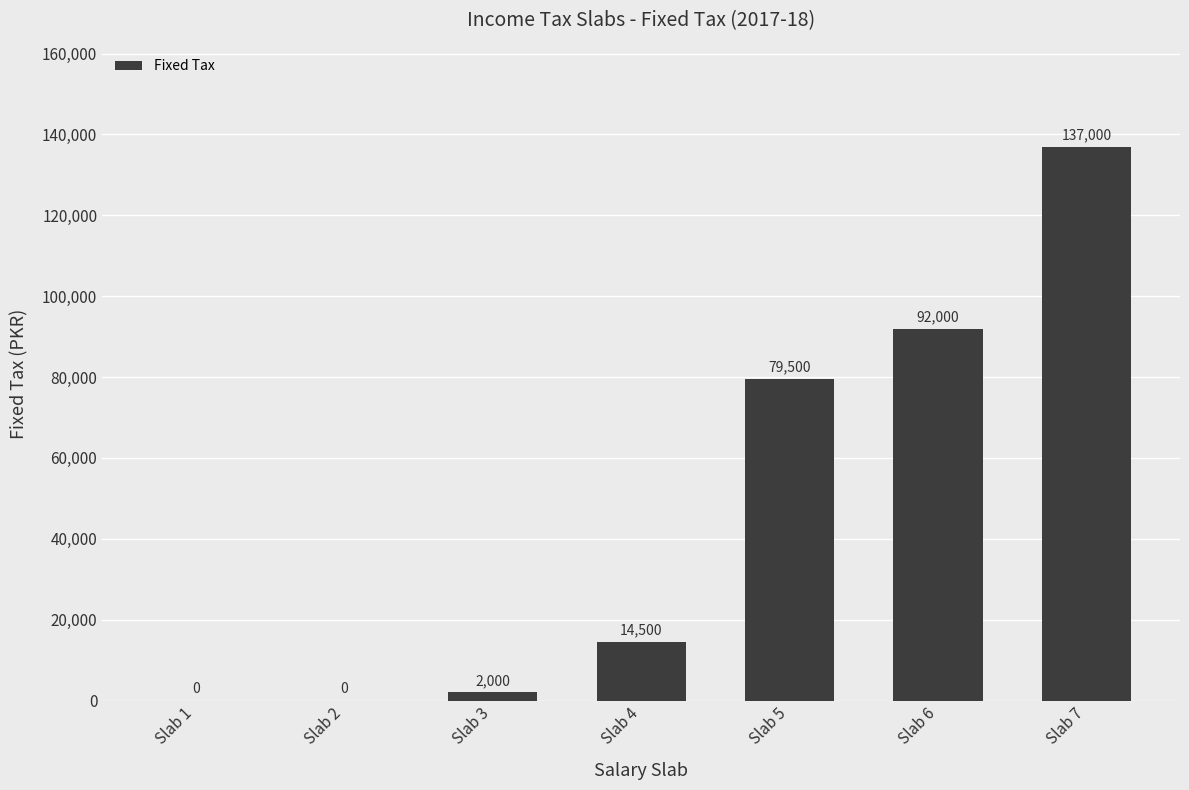

What is the sum of all values?

325000